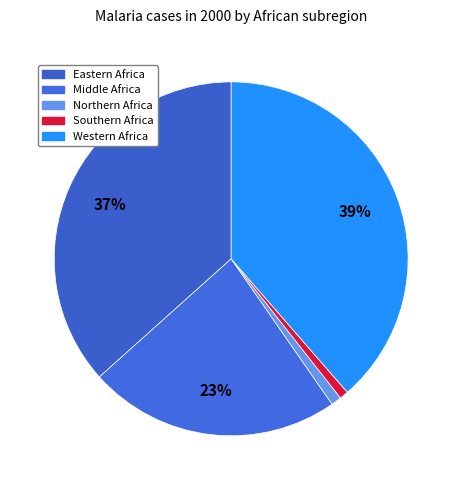

Count the number of slices in the pie.

5